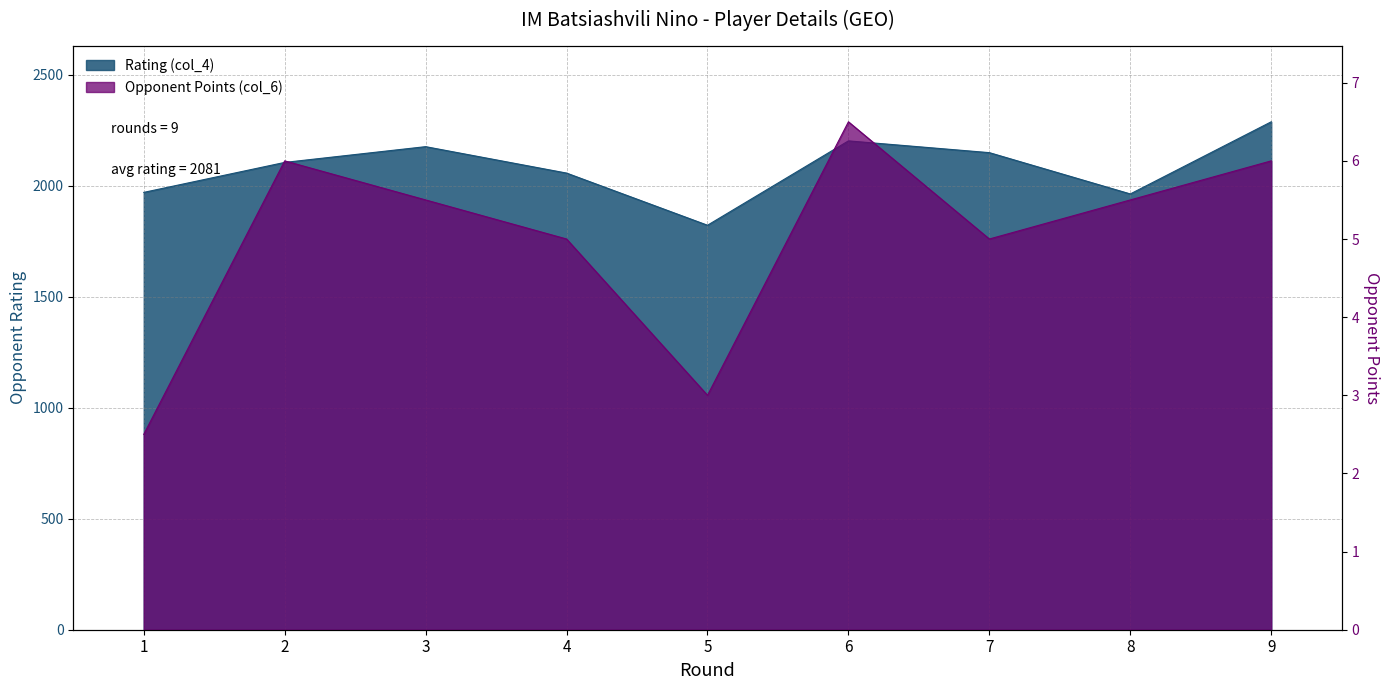

How many data points in Rating (col_4) are less than 2105?

4